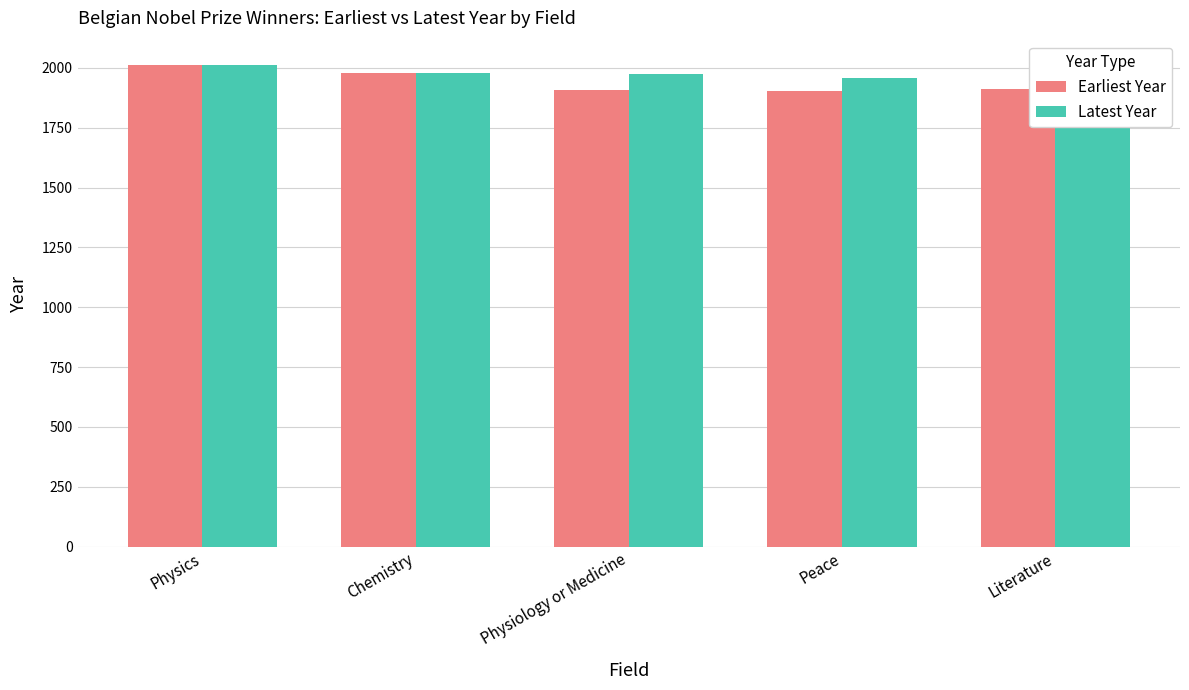

Which category has the highest value in the Earliest Year series?

Physics